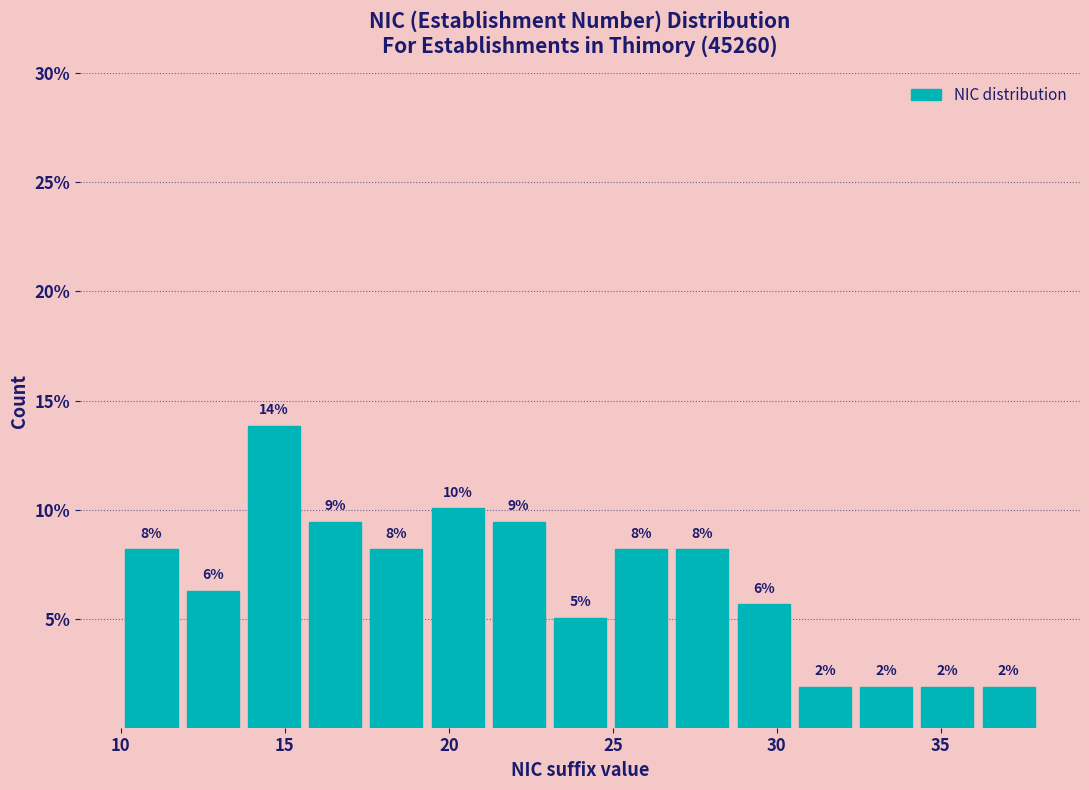

Around what value on the x-axis is the tallest bar? Give the approximate position of its centre, as read against the axis.

14.5